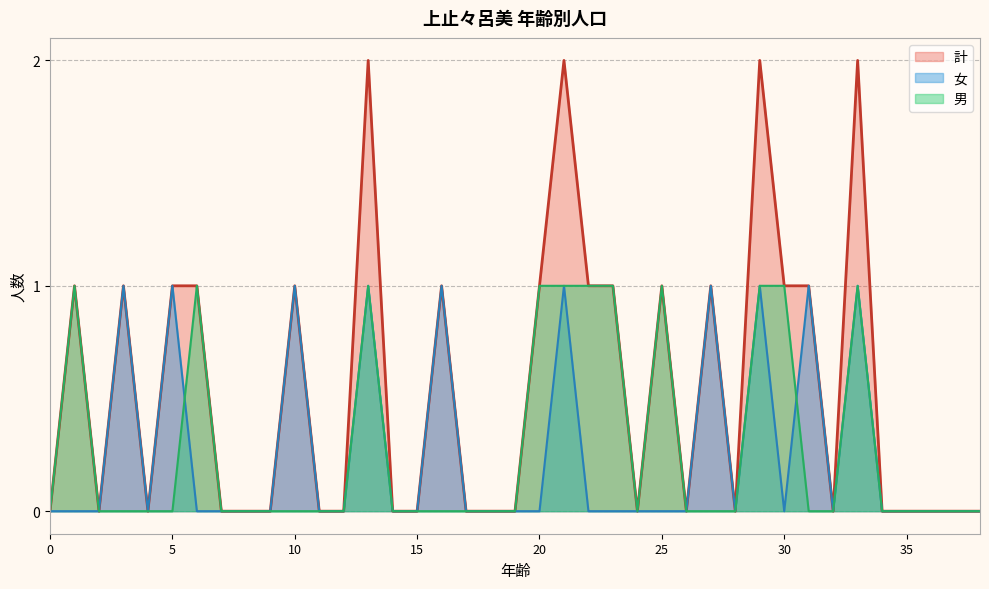

How many positive values does the 女 series have?

10